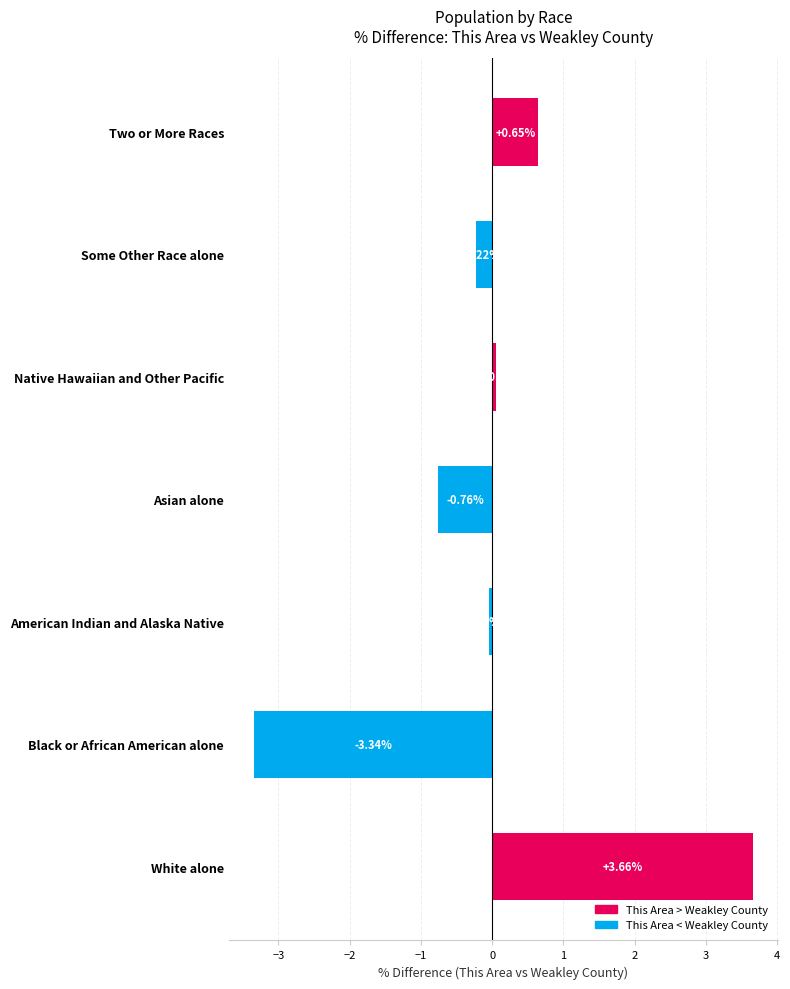

Which category has the highest value across all series?

White alone